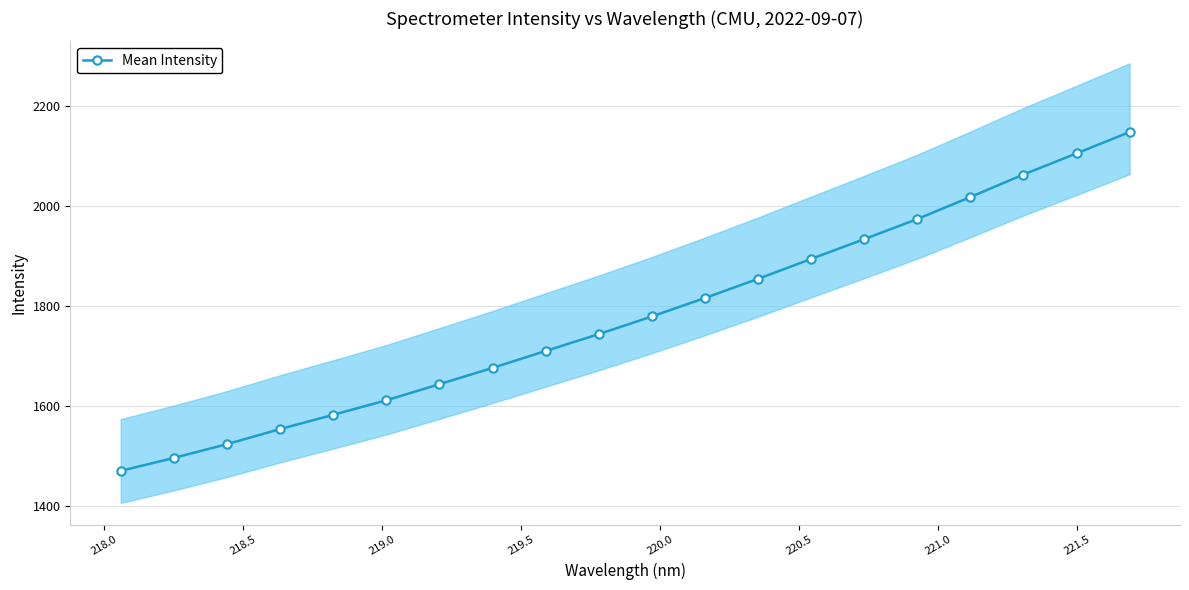

True or false: Mean Intensity has more than 2 points higher than both neighbors.

False